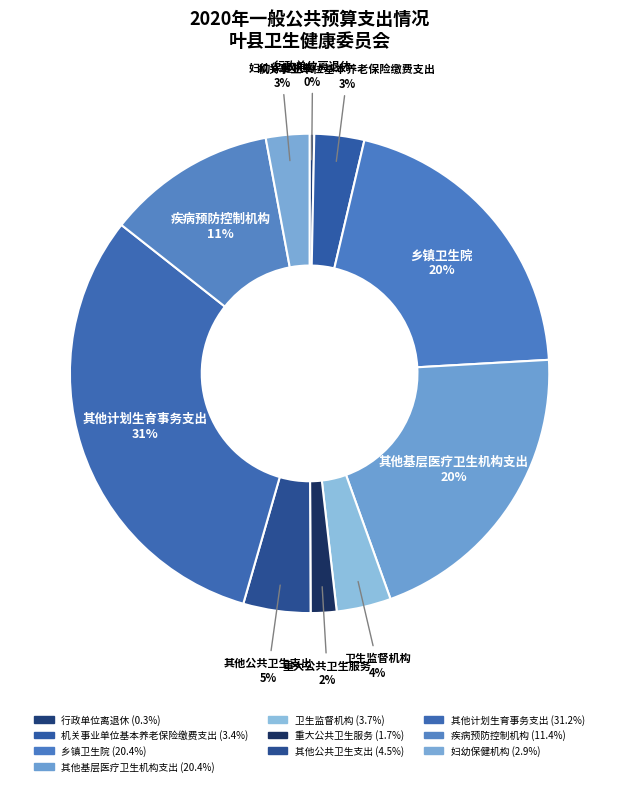

Count the number of slices in the pie.

10